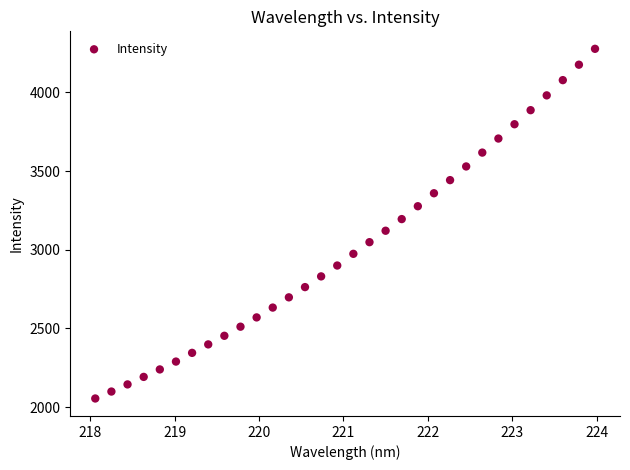

What is the range of Y values (max minus min)?

2221.5